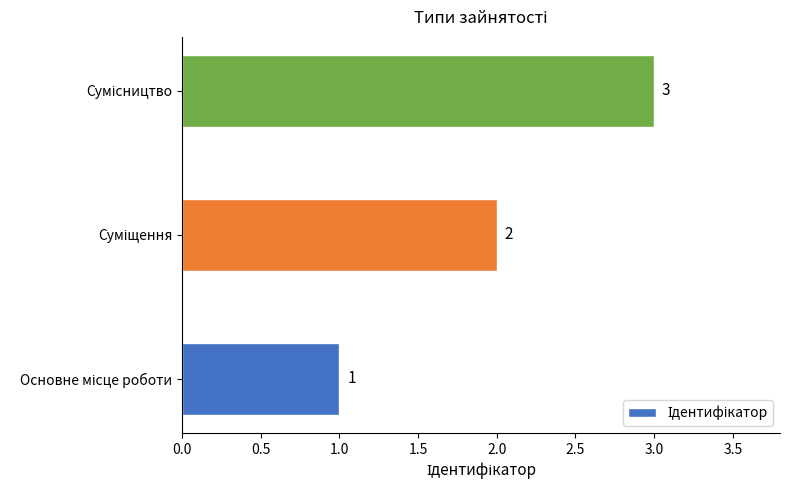

What is the sum of all values?

6